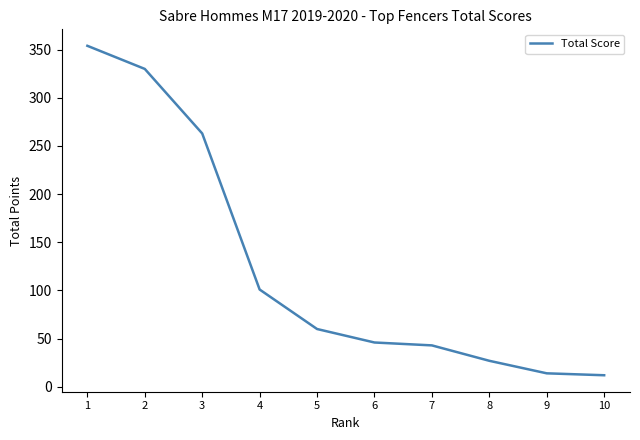

What is the minimum value shown in the chart?

12